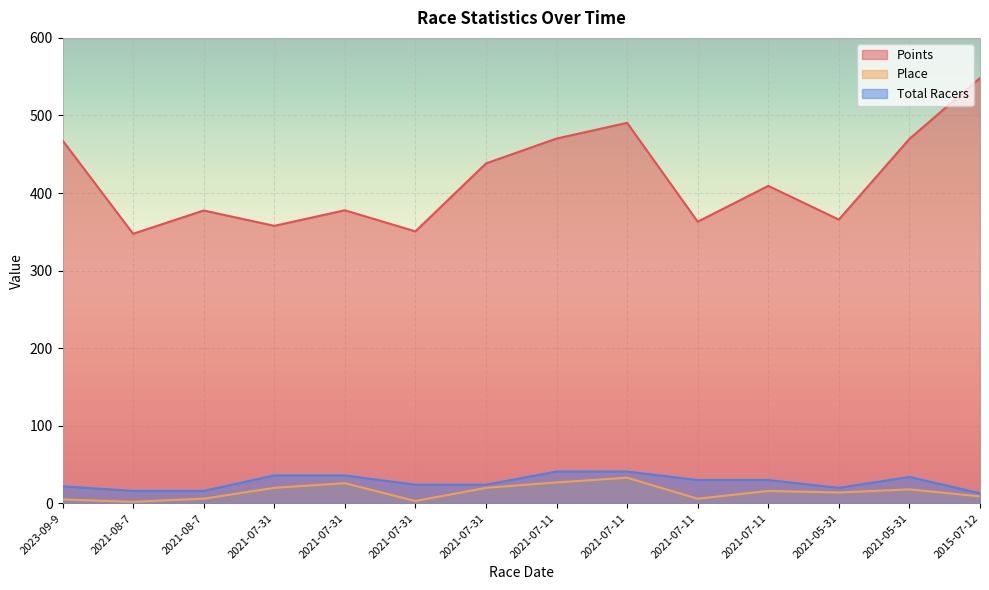

Where does the Points series first go above 409?

2023-09-9